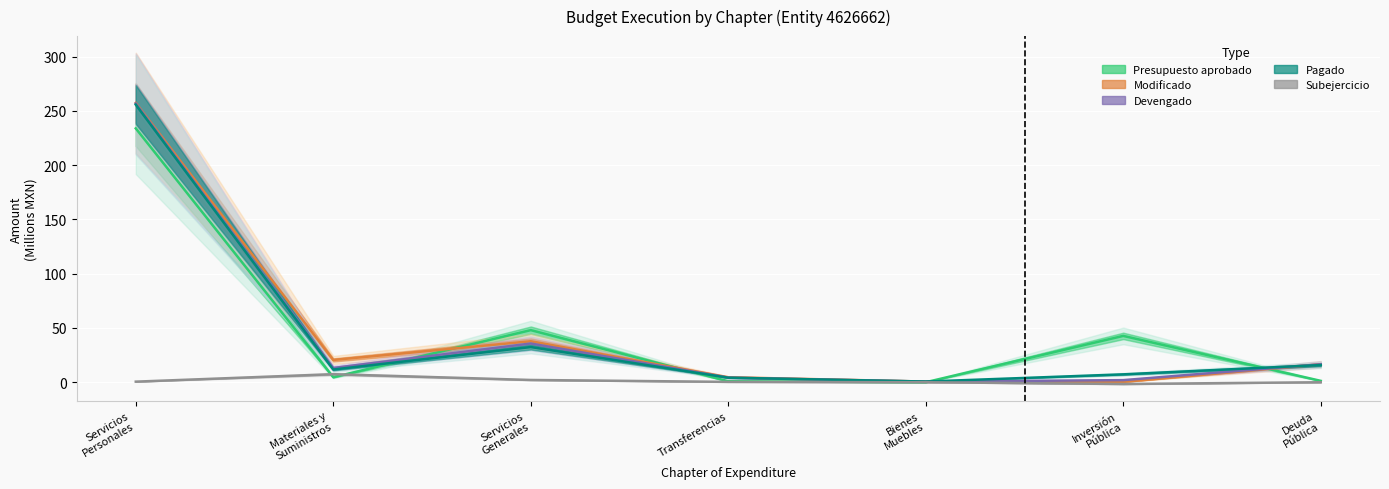

The Subejercicio series shows 0.0 at Bienes
Muebles. True or false?

True